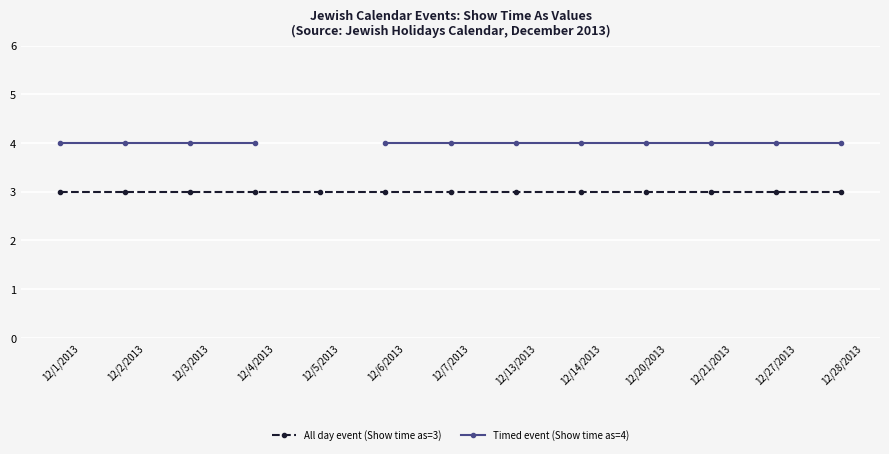

What are all the series names shown in the legend?

All day event (Show time as=3), Timed event (Show time as=4)